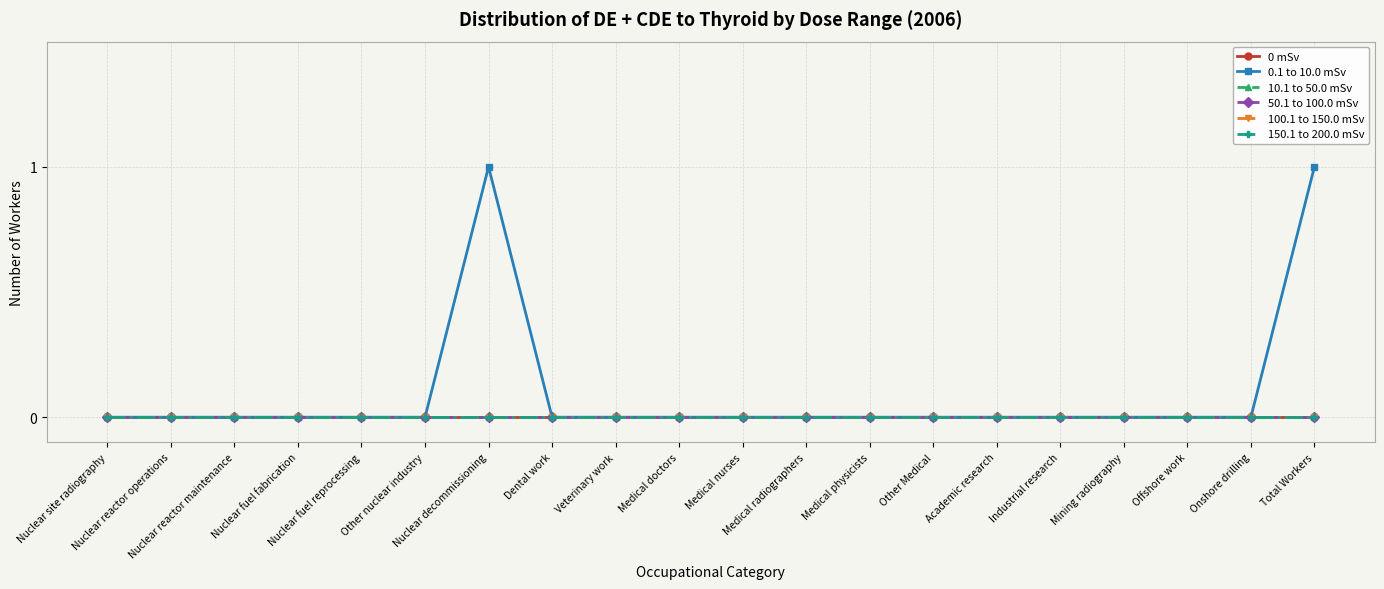

What is the label of the 18th point from the right?

Nuclear reactor maintenance